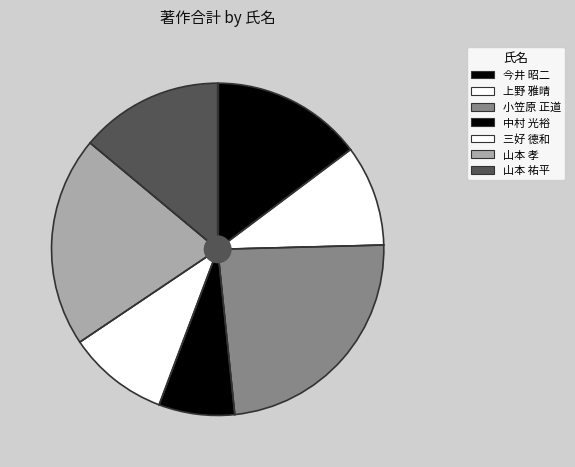

The 今井 昭二 slice represents 15% of the pie. True or false?

True